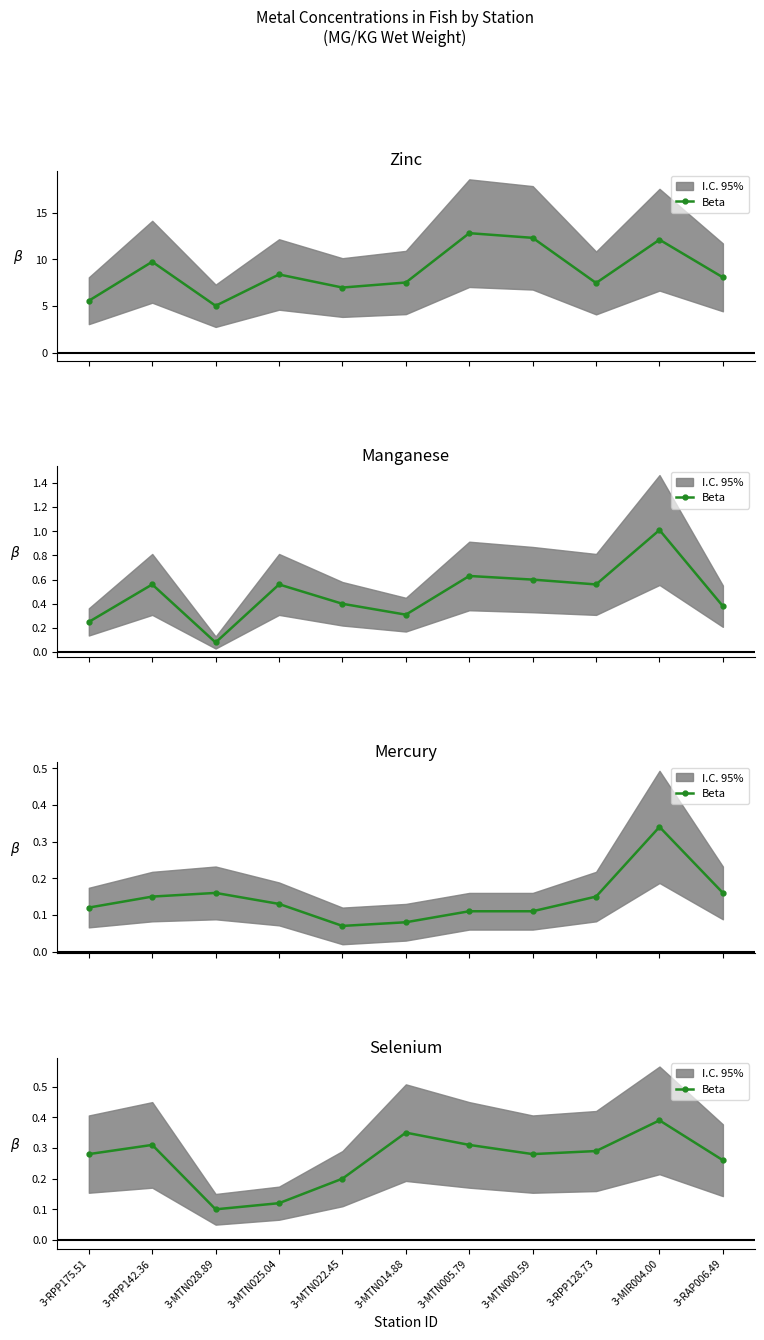

Reading left to right, what are all the values shown in this chart?

3-RPP175.51=0.3	3-RPP142.36=0.3	3-MTN028.89=0.1	3-MTN025.04=0.1	3-MTN022.45=0.2	3-MTN014.88=0.3	3-MTN005.79=0.3	3-MTN000.59=0.3	3-RPP128.73=0.3	3-MIR004.00=0.4	3-RAP006.49=0.3